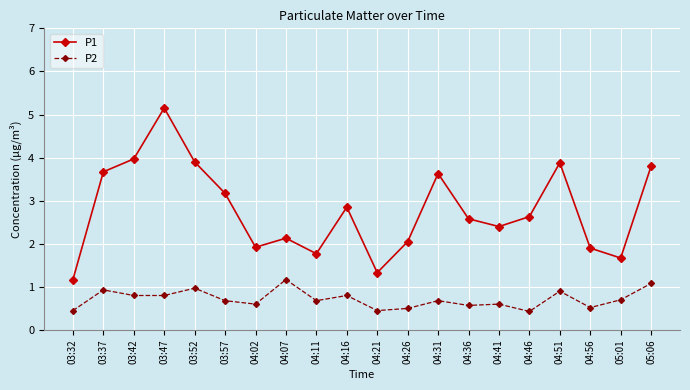

What is the value of the P2 point at the 1st from the left?

0.5